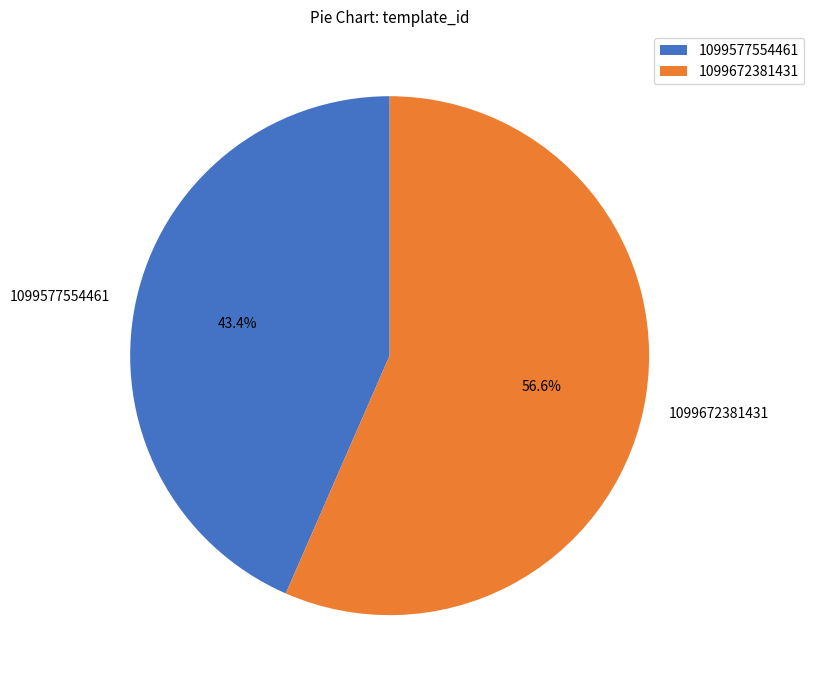

Count the number of slices in the pie.

2